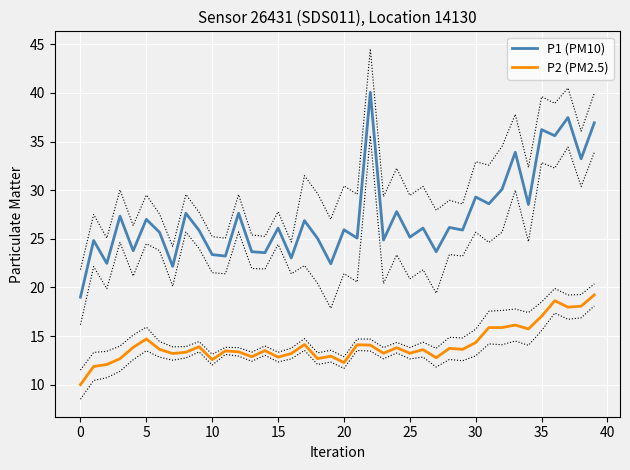

Reading right to left, list all the values displayed in this chart.

P1 (PM10): 36.9	33.2	37.5	35.6	36.2	28.5	33.9	30.1	28.6	29.3	25.9	26.2	23.7	26.1	25.2	27.8	24.9	40.1	25.1	25.9	22.4	25.0	26.9	23.0	26.1	23.6	23.7	27.6	23.2	23.4	25.9	27.6	22.2	25.7	27.0	23.8	27.3	22.5	24.8	19.0
P2 (PM2.5): 19.2	18.1	18.0	18.6	17.0	15.7	16.1	15.9	15.9	14.3	13.6	13.7	12.8	13.6	13.2	13.8	13.2	14.1	14.1	12.3	12.9	12.7	14.1	13.2	12.8	13.5	12.9	13.4	13.5	12.6	13.9	13.3	13.2	13.6	14.7	13.8	12.7	12.1	11.9	10.0